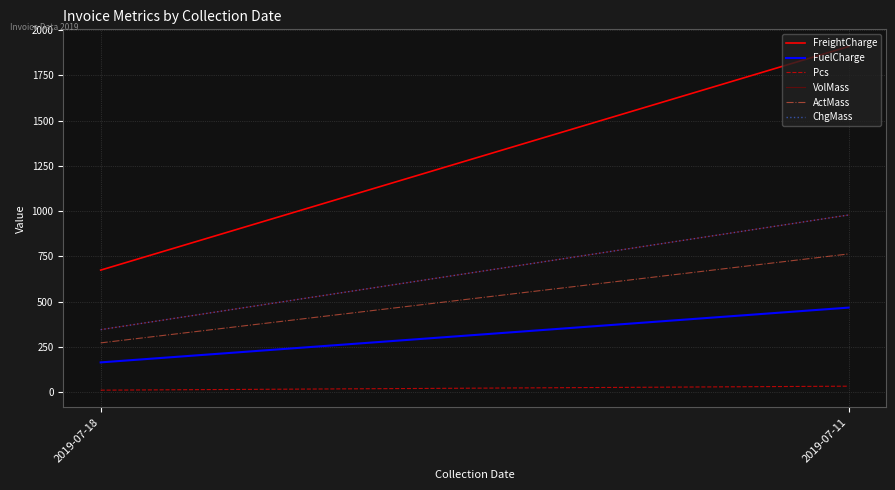

What are all the series names shown in the legend?

FreightCharge, FuelCharge, Pcs, VolMass, ActMass, ChgMass